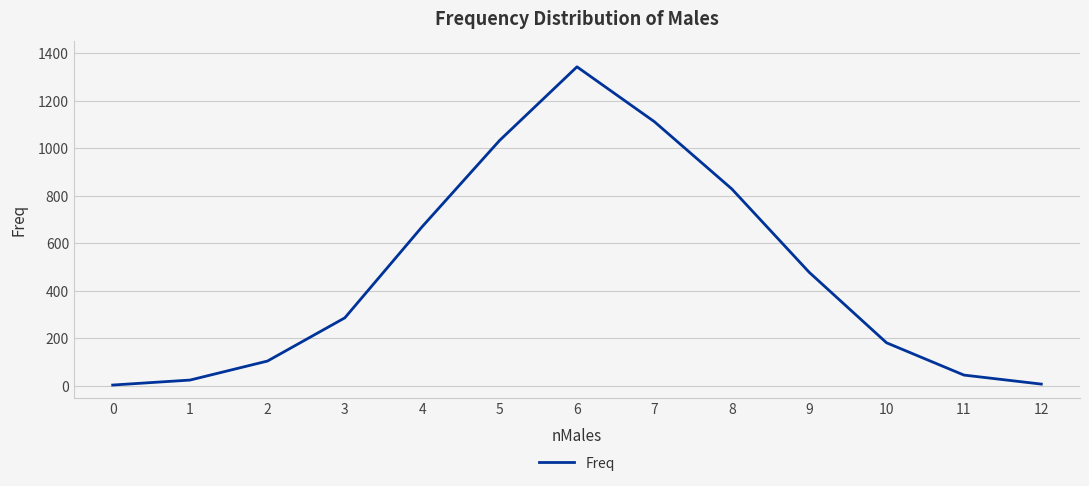

The value at 7 is 1460. True or false?

False